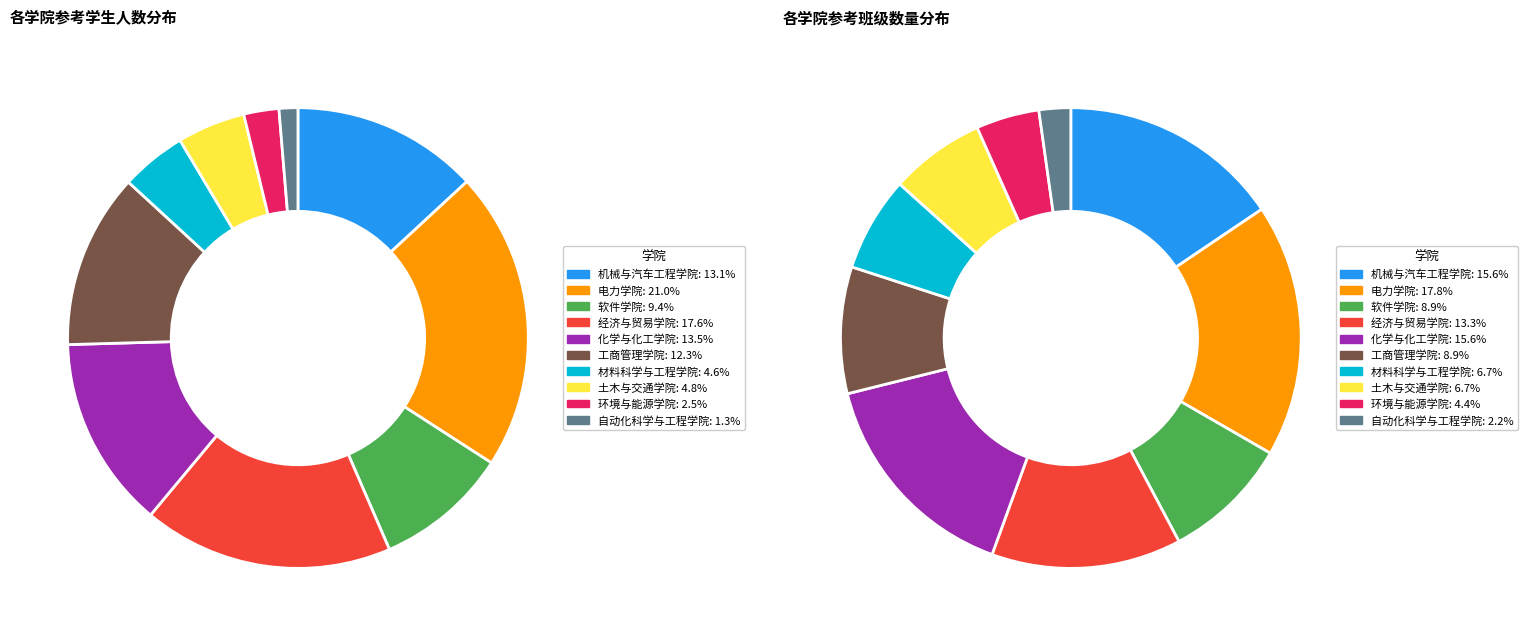

How many segments does this pie chart have?

10